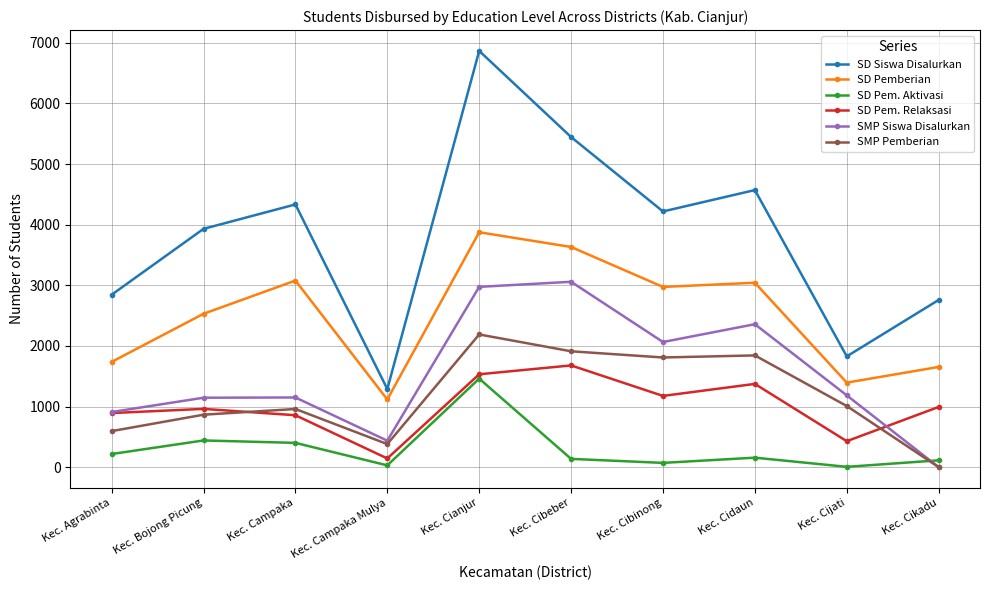

True or false: SMP Siswa Disalurkan and SD Pemberian cross at least once.

False